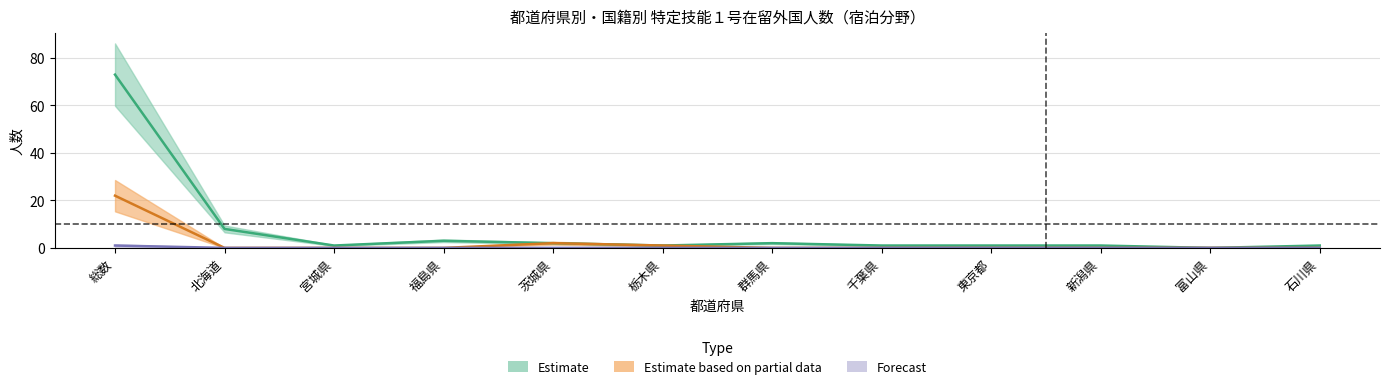

What position from the right is 石川県?

1